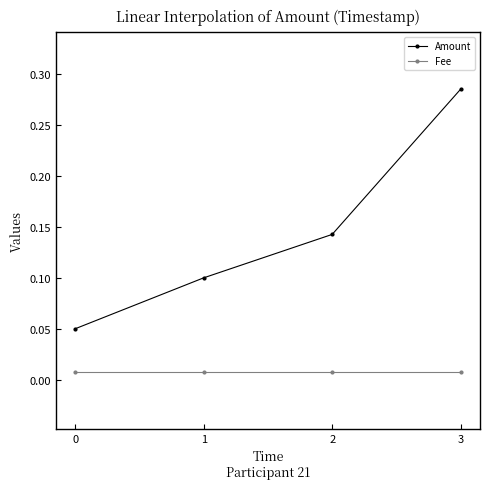

How many series are shown in this chart?

2